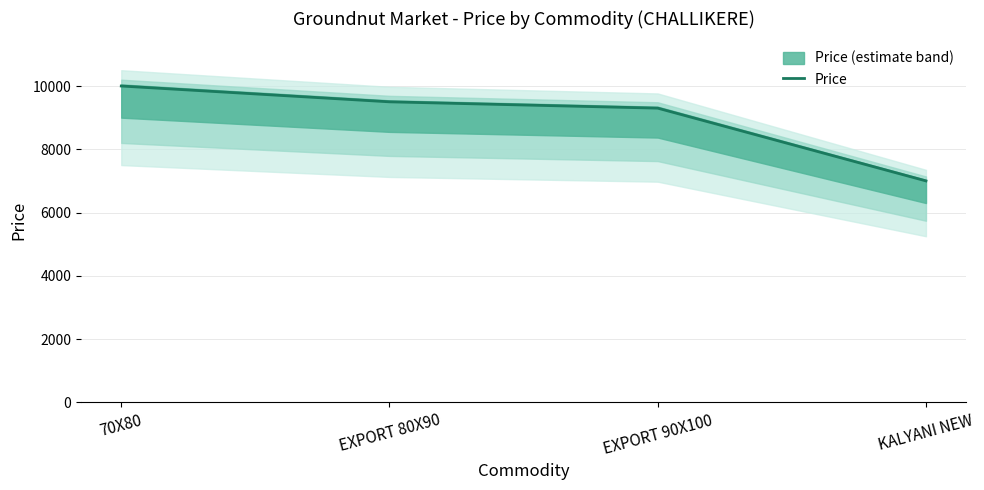

What is the change in value from 70X80 to KALYANI NEW?

-3000